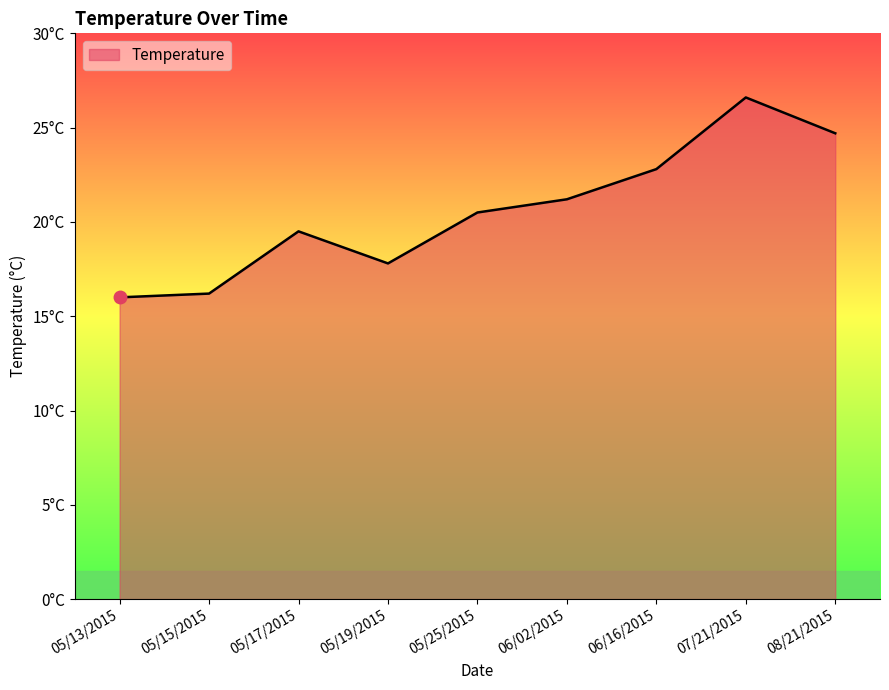

Does the chart have visible grid lines?

No